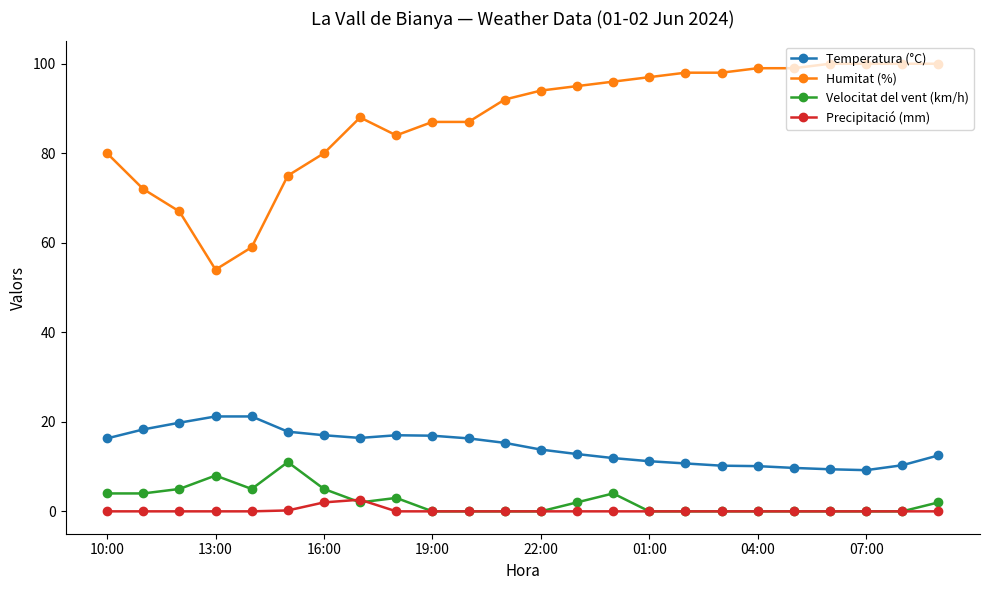

True or false: Temperatura (°C) and Velocitat del vent (km/h) intersect in this chart.

False